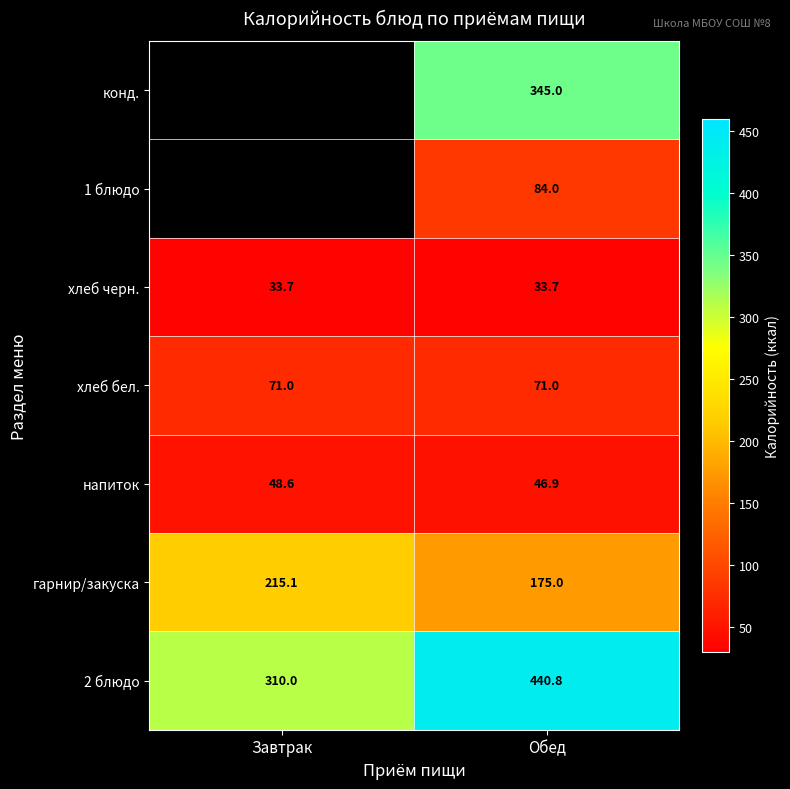

Is the value of напиток at Завтрак greater than the value of гарнир/закуска at Обед?

No